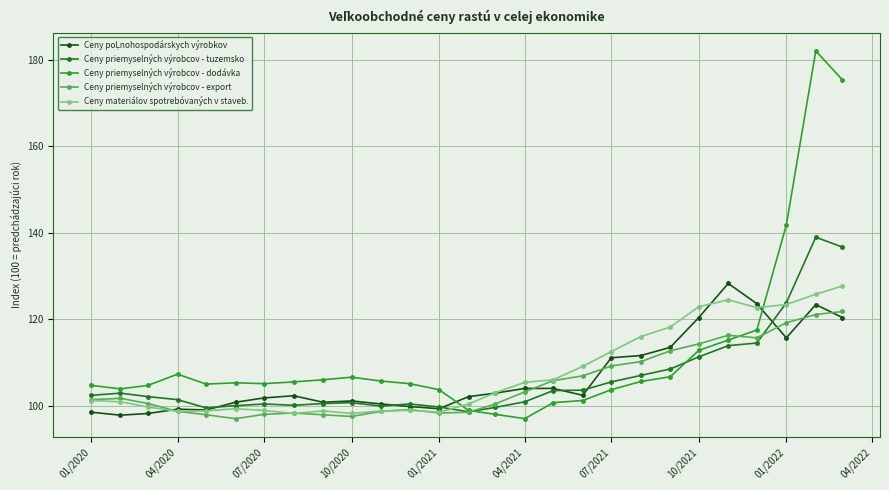

True or false: Ceny priemyselných výrobcov - export has more than 2 interior local peaks.

True